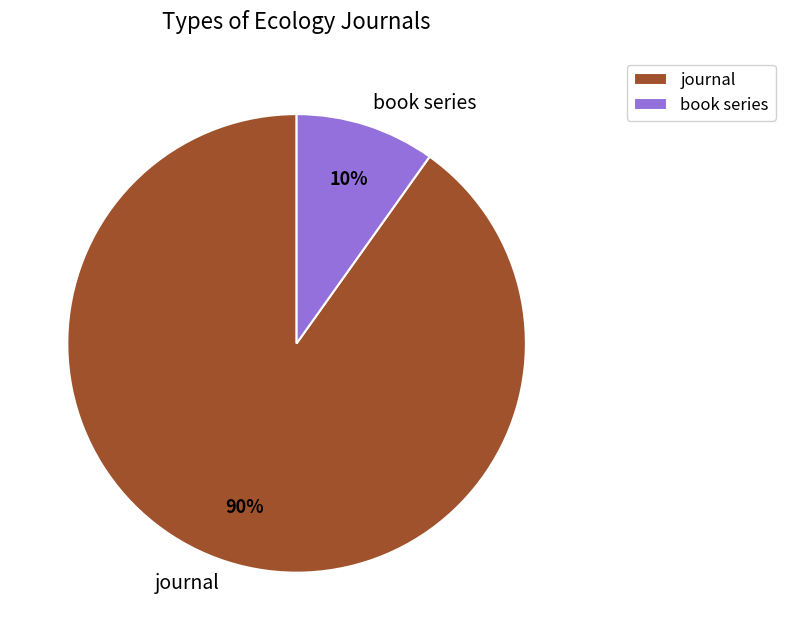

What is the smallest slice in the pie chart?

book series